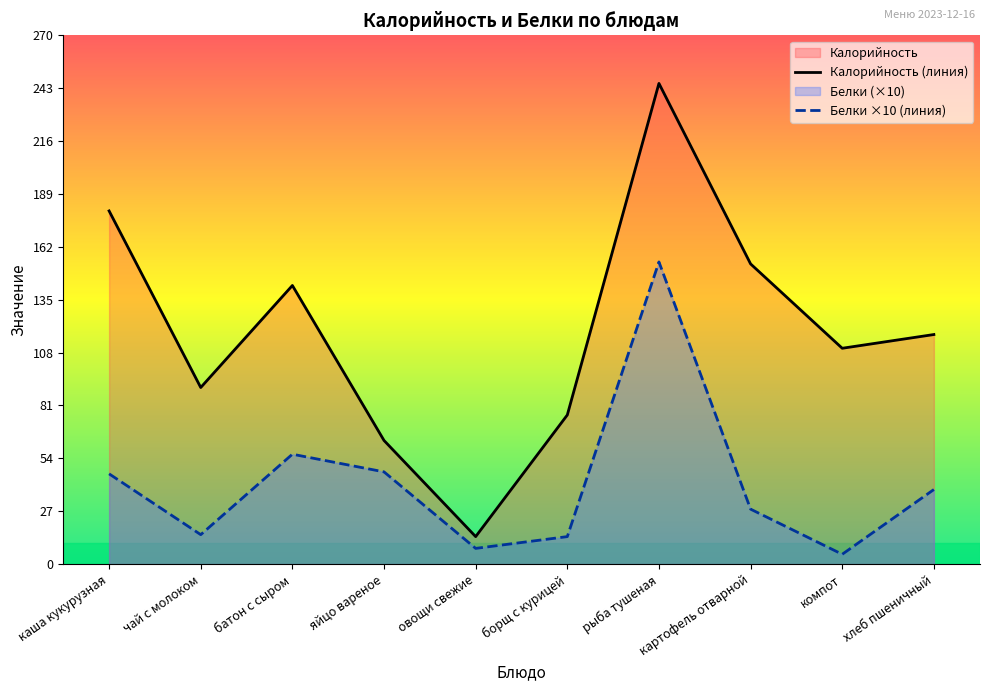

In Калорийность, how many points are lower than both neighbors (excluding endpoints)?

3